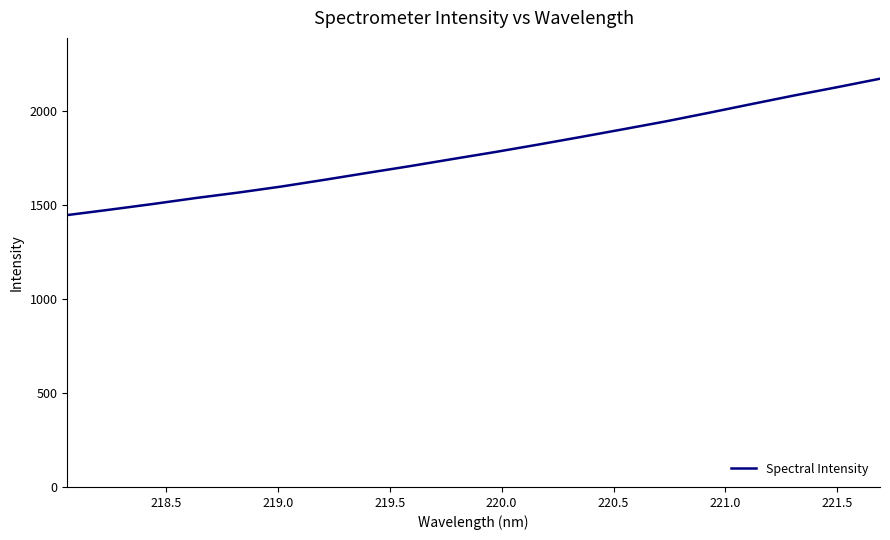

What is the difference between the second highest and second lowest values?

651.4